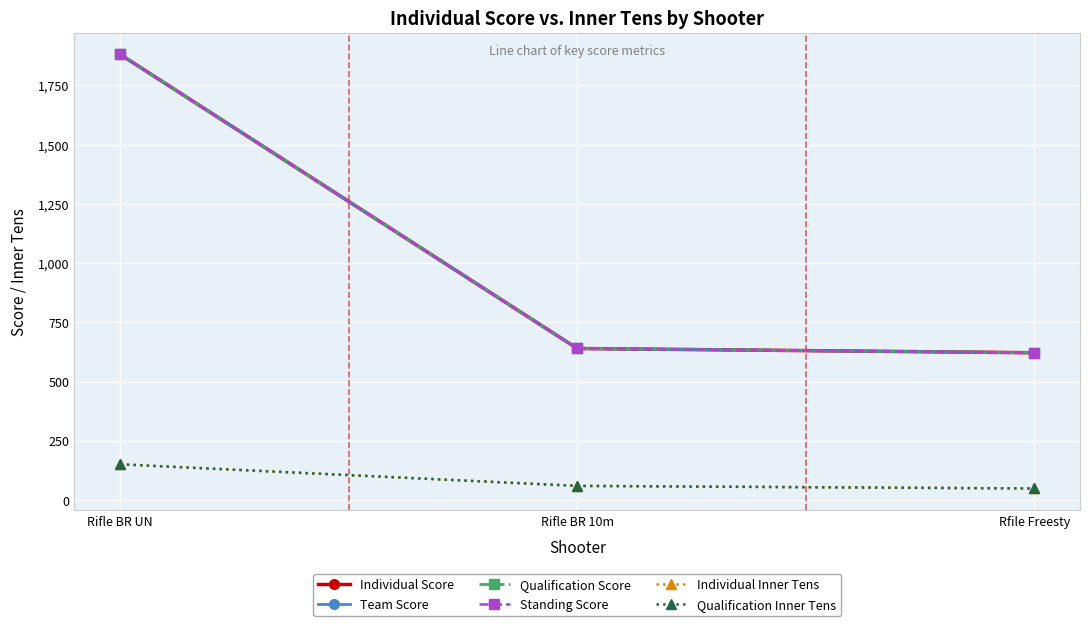

What is the value of the Standing Score point at the 2nd from the left?

639.8